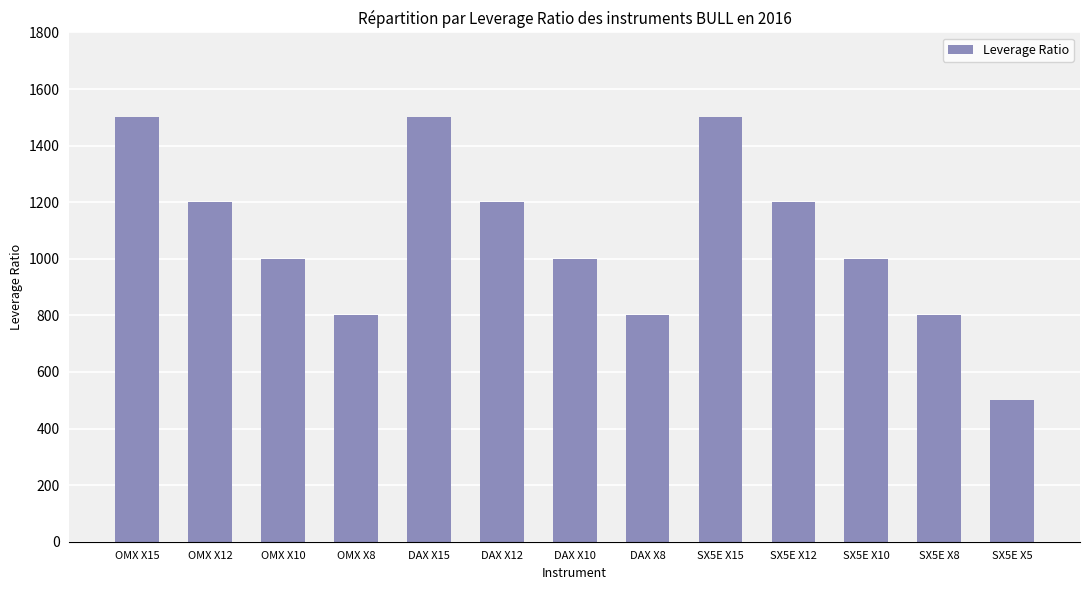

Count the number of categories in the chart.

13